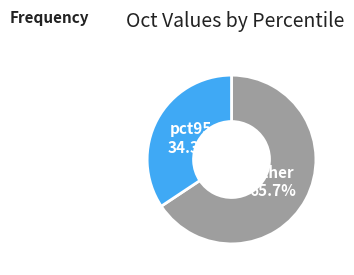

Does any single category account for the majority?

Yes